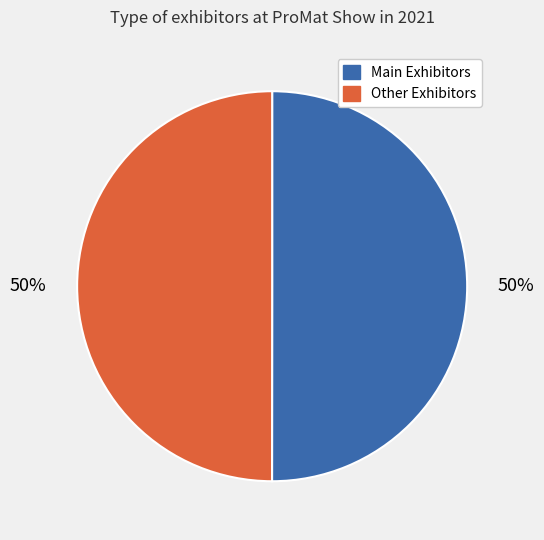

Approximately how many times larger is the value at Other Exhibitors compared to Main Exhibitors?

1.0